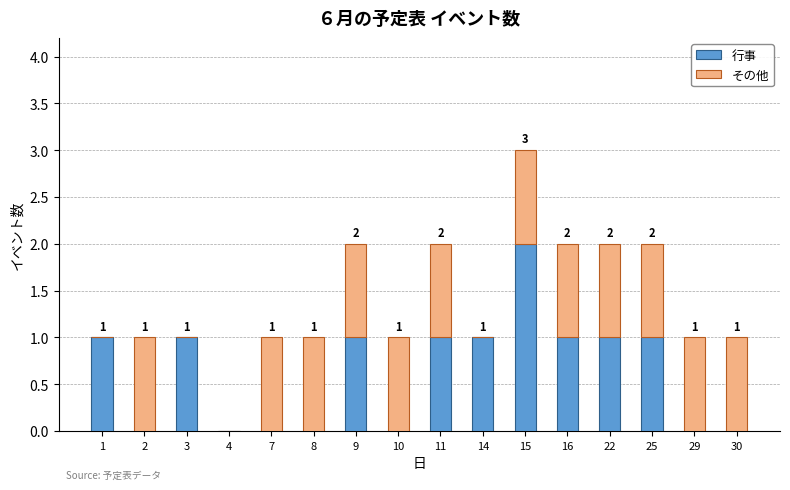

What are all the series names shown in the legend?

行事, その他